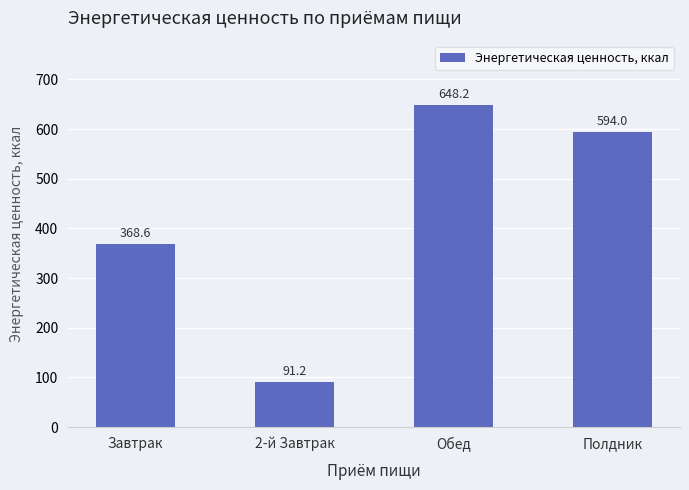

Are the bars horizontal?

No